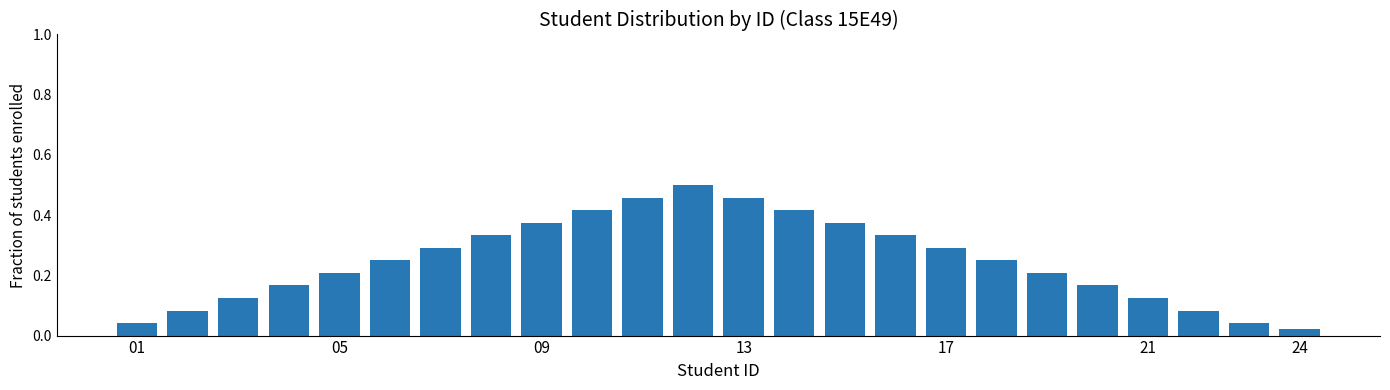

What is the sum of all values?

6.0